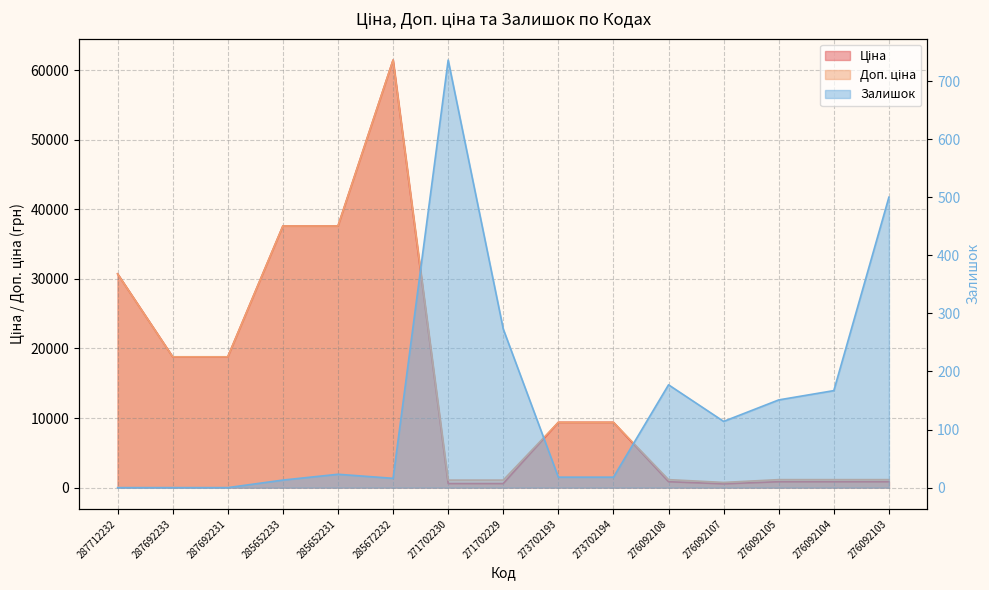

At which label does Ціна first exceed 9383?

287712232